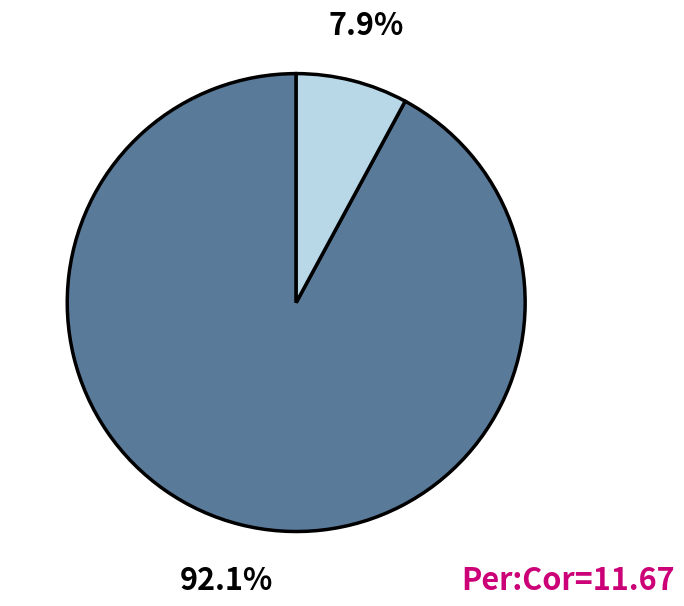

Is there a majority slice in this chart?

Yes